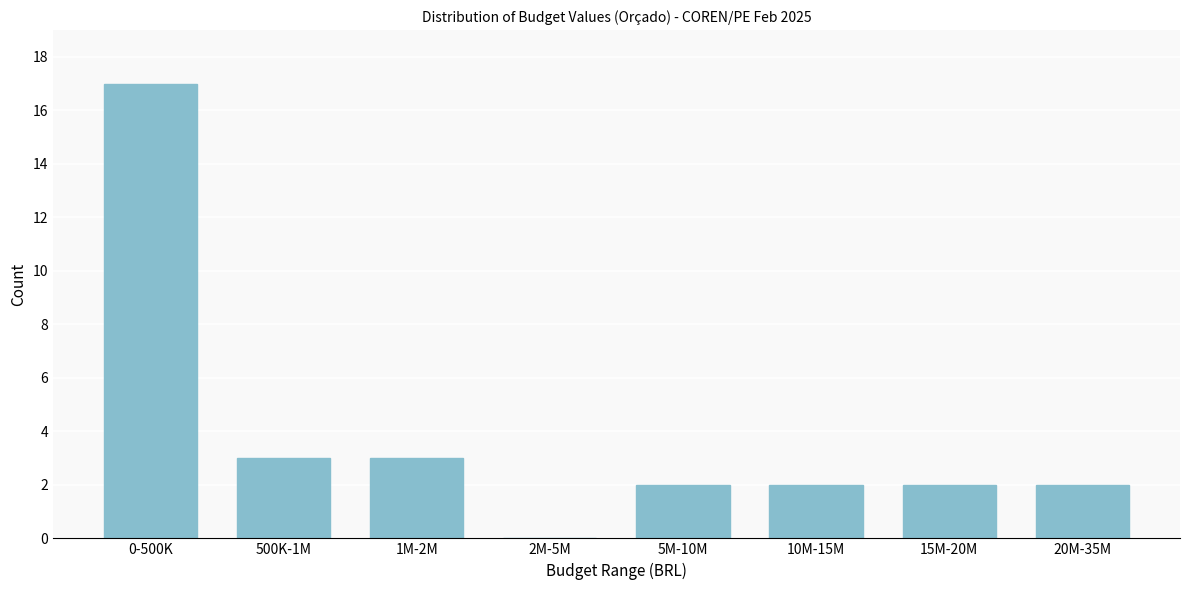

Reading left to right, what are all the values shown in this chart?

0-500K=17	500K-1M=3	1M-2M=3	2M-5M=0	5M-10M=2	10M-15M=2	15M-20M=2	20M-35M=2